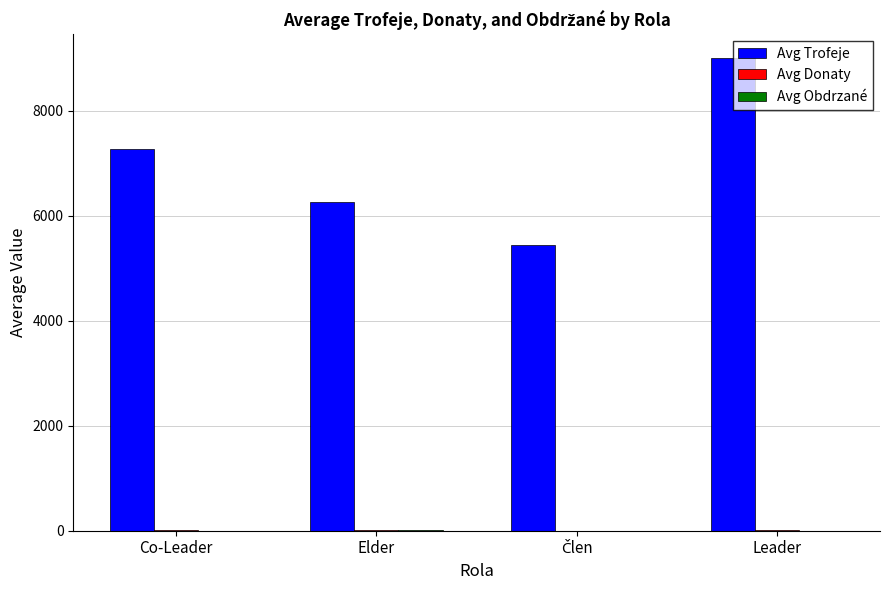

At which label does Avg Trofeje first exceed 7263?

Co-Leader